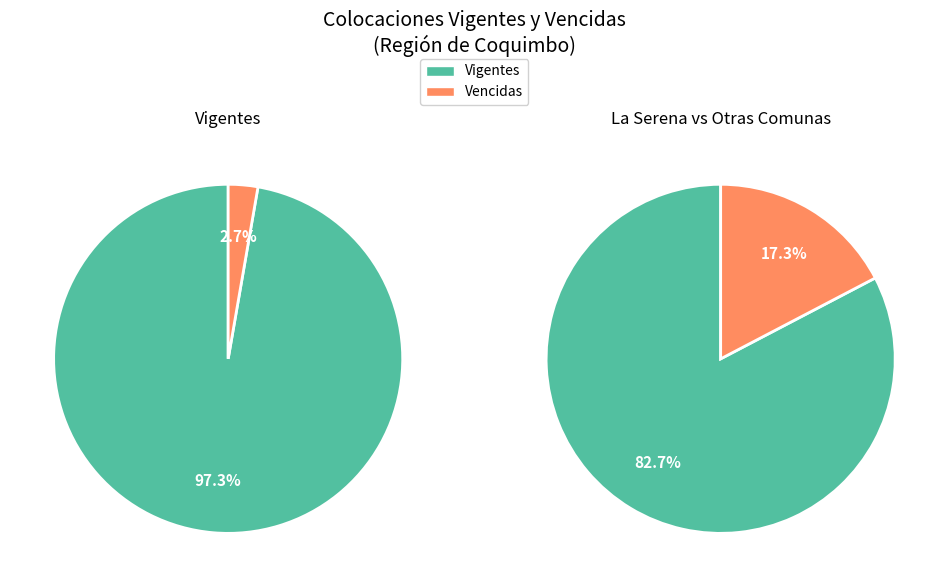

Rank the series by their average value, from lowest to highest.

Vencidas, Vigentes